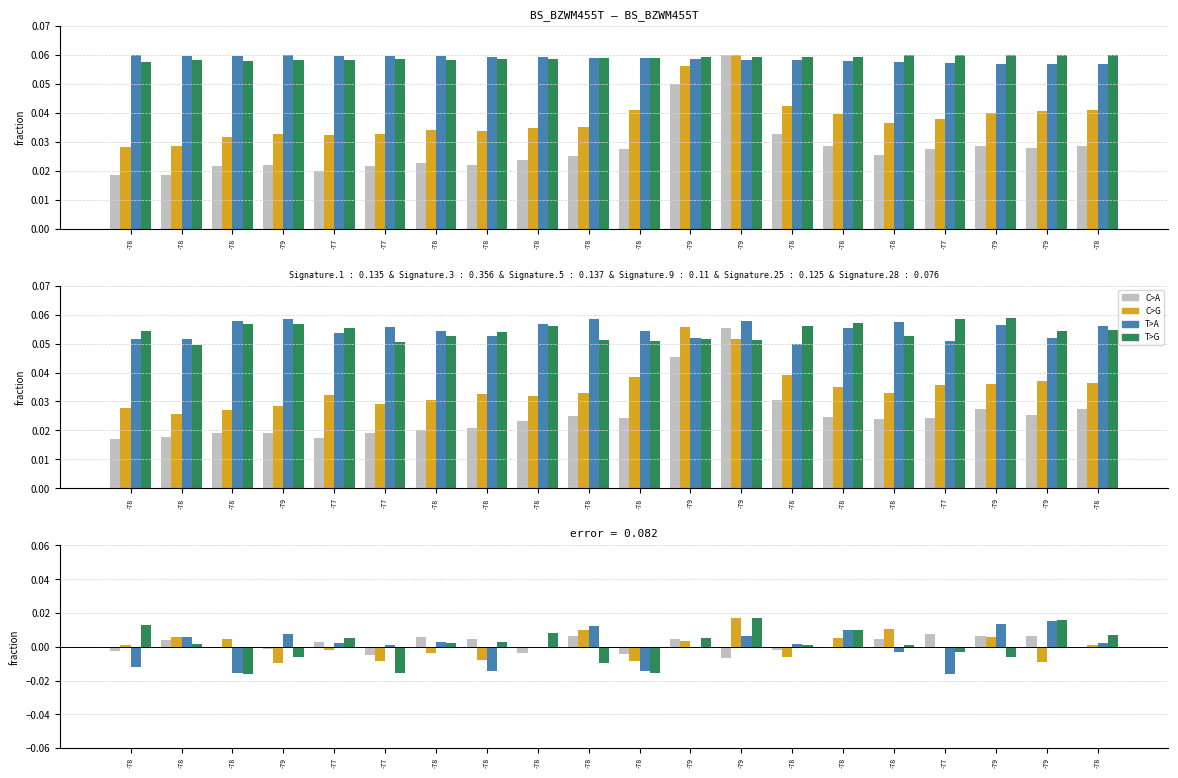

The value of T>A at -78 is -0.0. True or false?

True